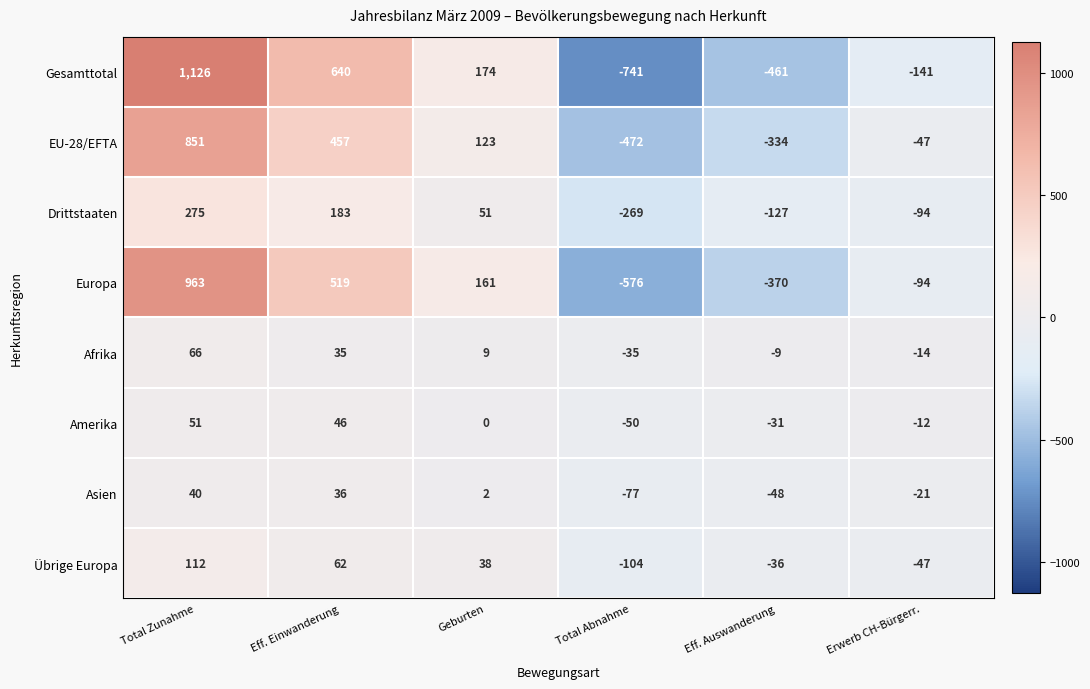

Where is Europa nearest to the value 193?

Geburten